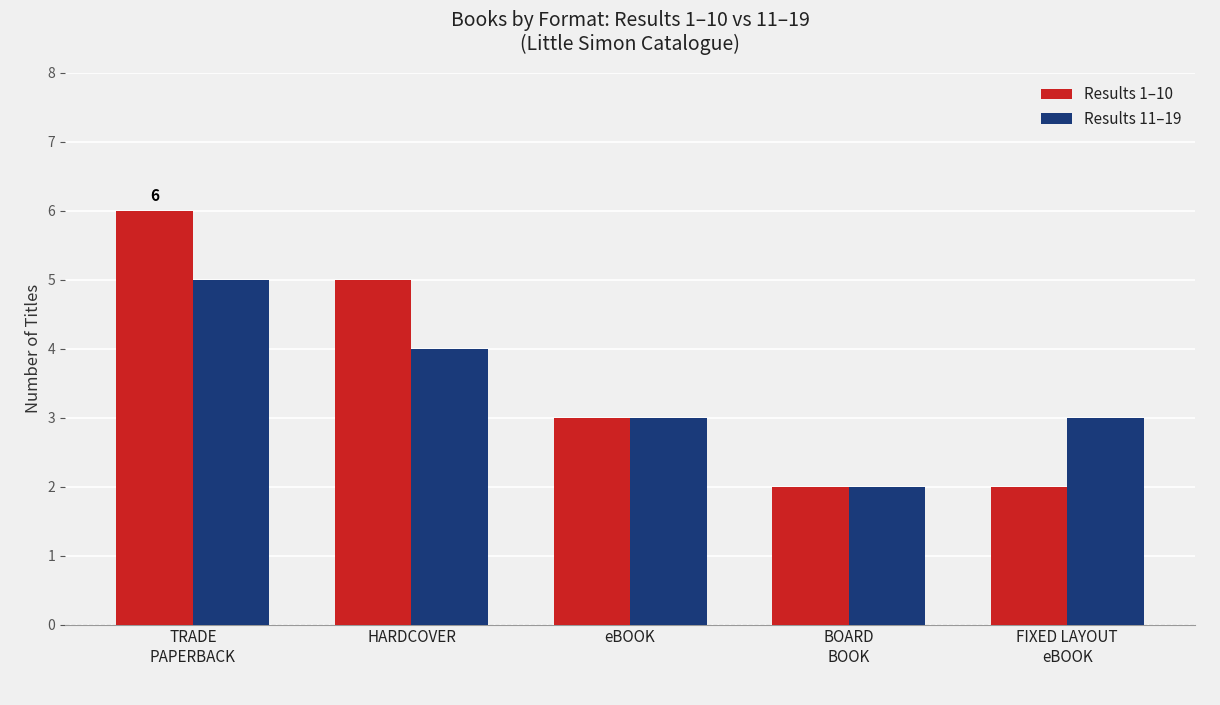

True or false: Results 1–10 has a value of 6 at TRADE
PAPERBACK.

True